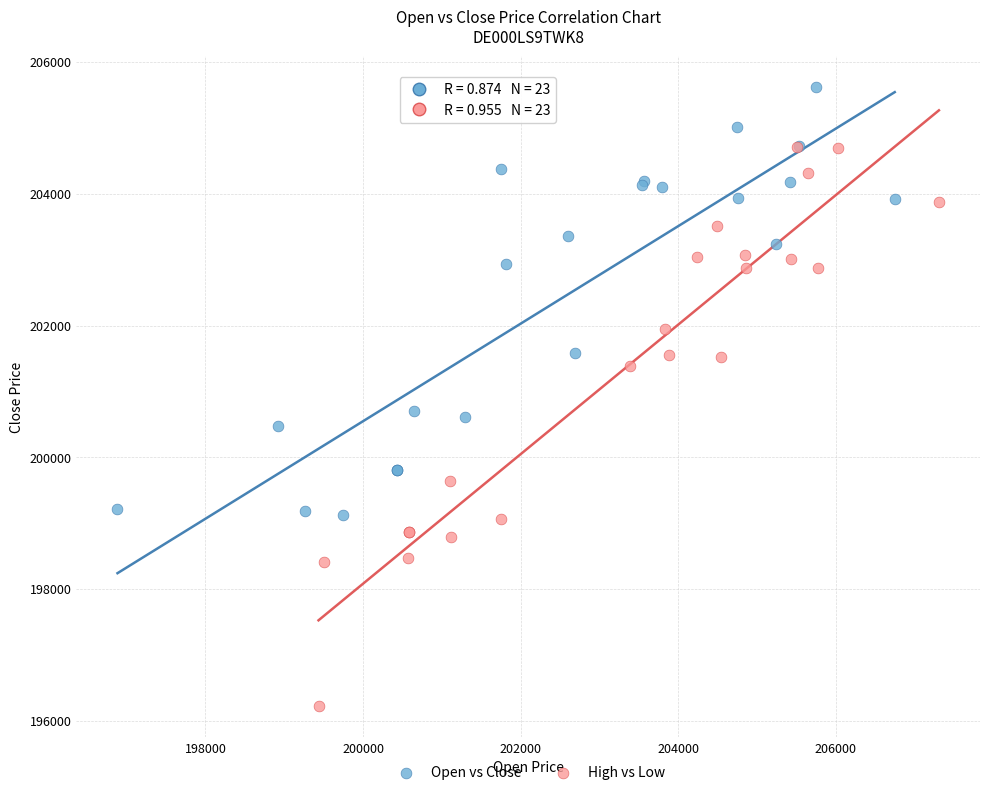

What are all the series names shown in the legend?

Open vs Close, High vs Low